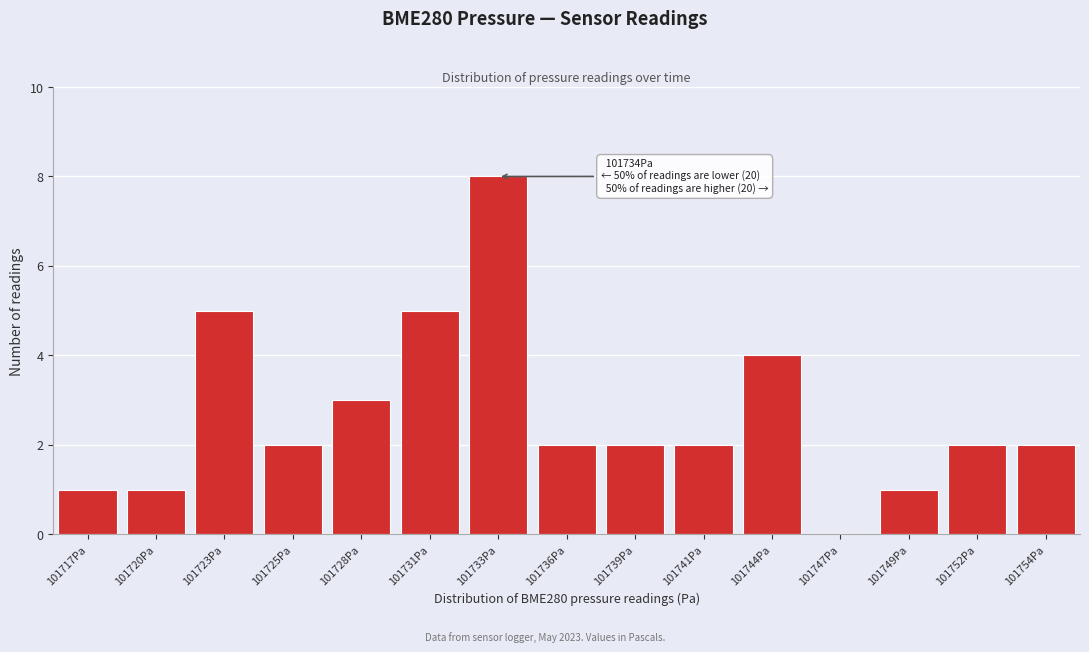

Reading left to right, transcribe all the data shown in this chart.

101717Pa=1	101720Pa=1	101723Pa=5	101725Pa=2	101728Pa=3	101731Pa=5	101733Pa=8	101736Pa=2	101739Pa=2	101741Pa=2	101744Pa=4	101747Pa=0	101749Pa=1	101752Pa=2	101754Pa=2